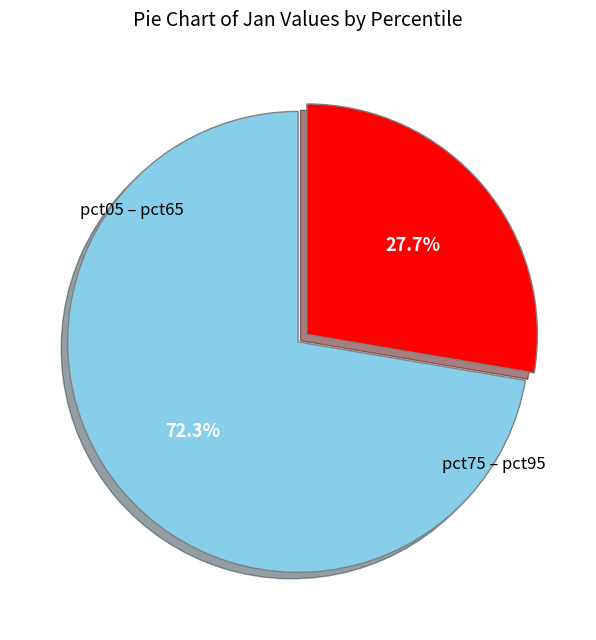

How many segments does this pie chart have?

2